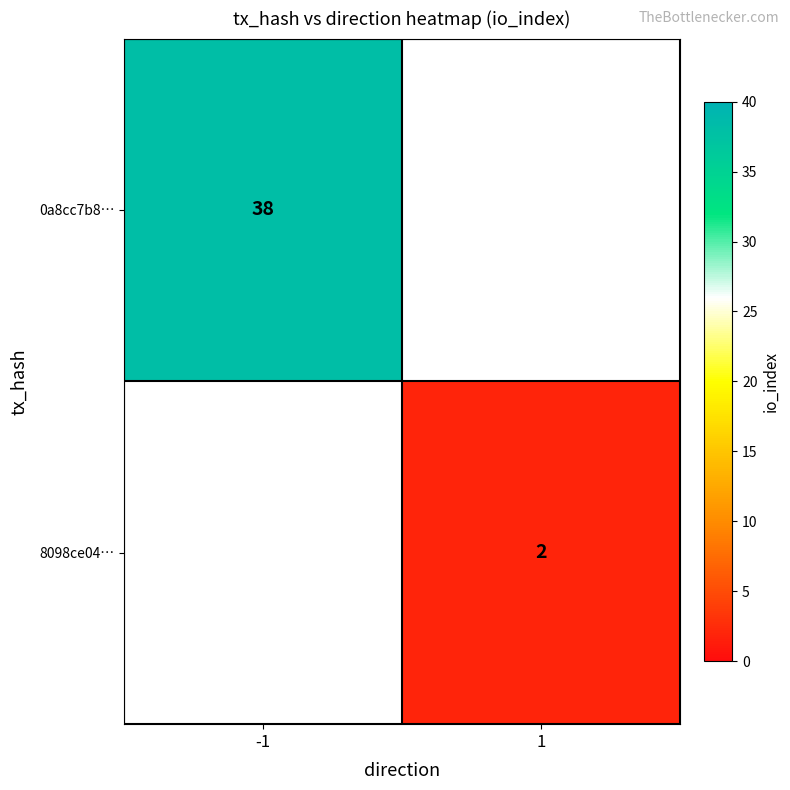

The value of 8098ce04… at 1 is 2. True or false?

True